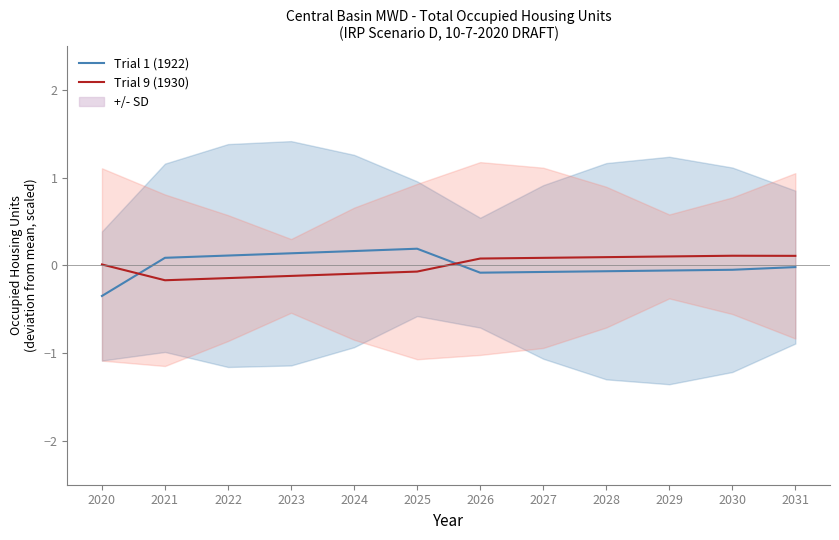

How many values in the Trial 1 (1922) series are below 0?

7